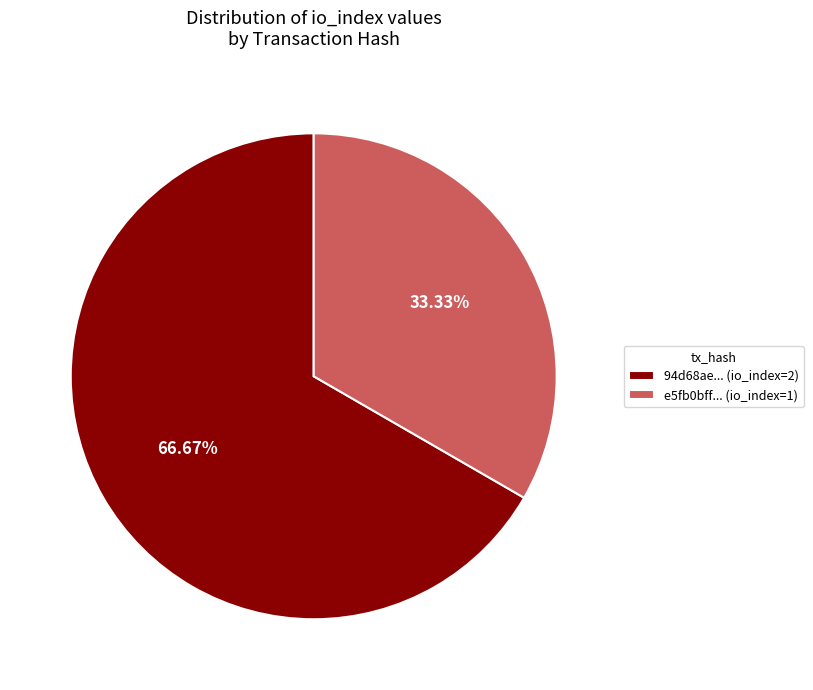

Is the sum of 94d68ae... (io_index=2) and e5fb0bff... (io_index=1) greater than half?

Yes